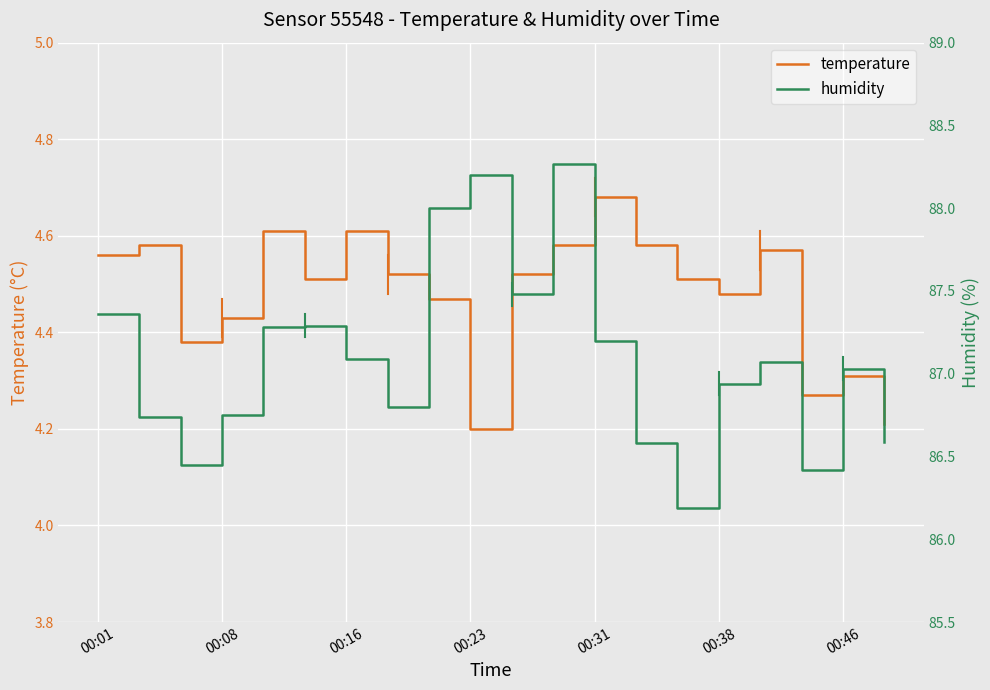

Which series has the widest spread of values?

humidity